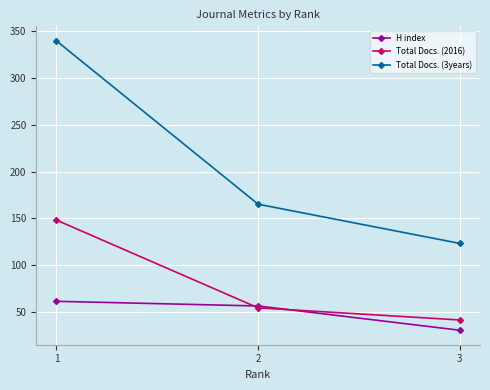

Is it true that Total Docs. (2016) equals 54 at 2?

True